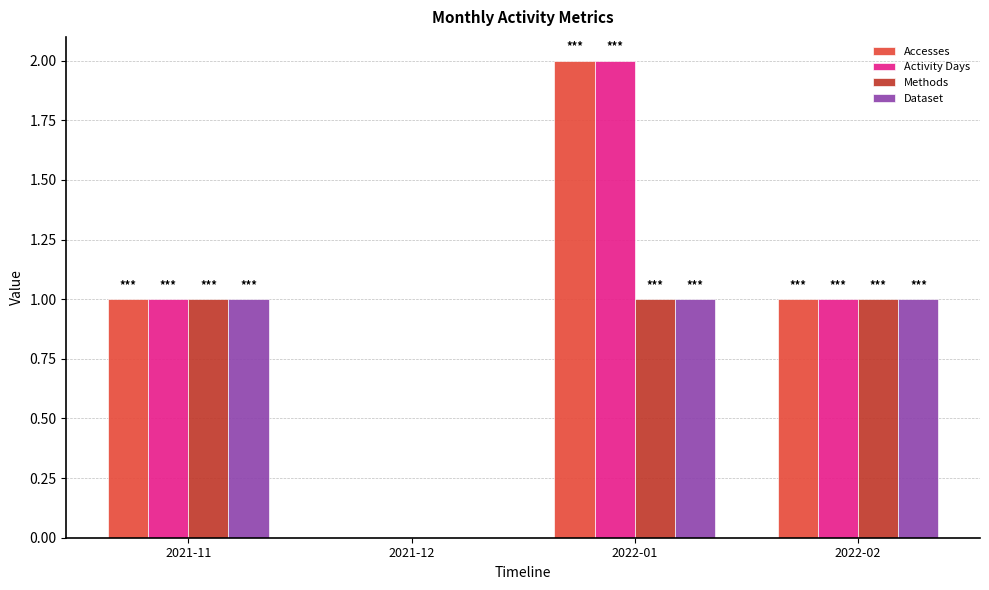

At which category is the sum across all series the highest?

2022-01